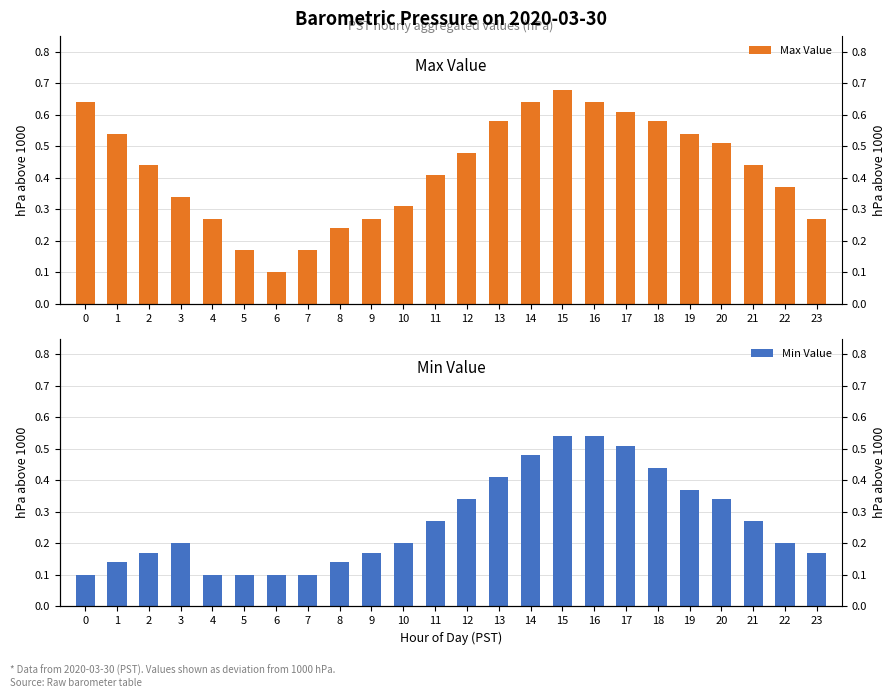

How many bars are there in each group?

2